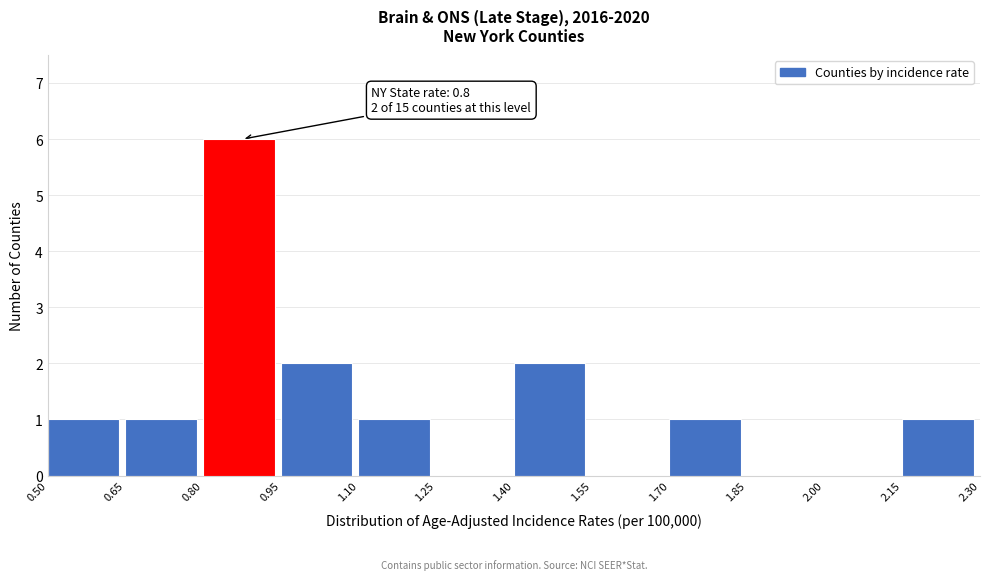

Which range on the x-axis has the tallest bar?

0.80 to 0.95